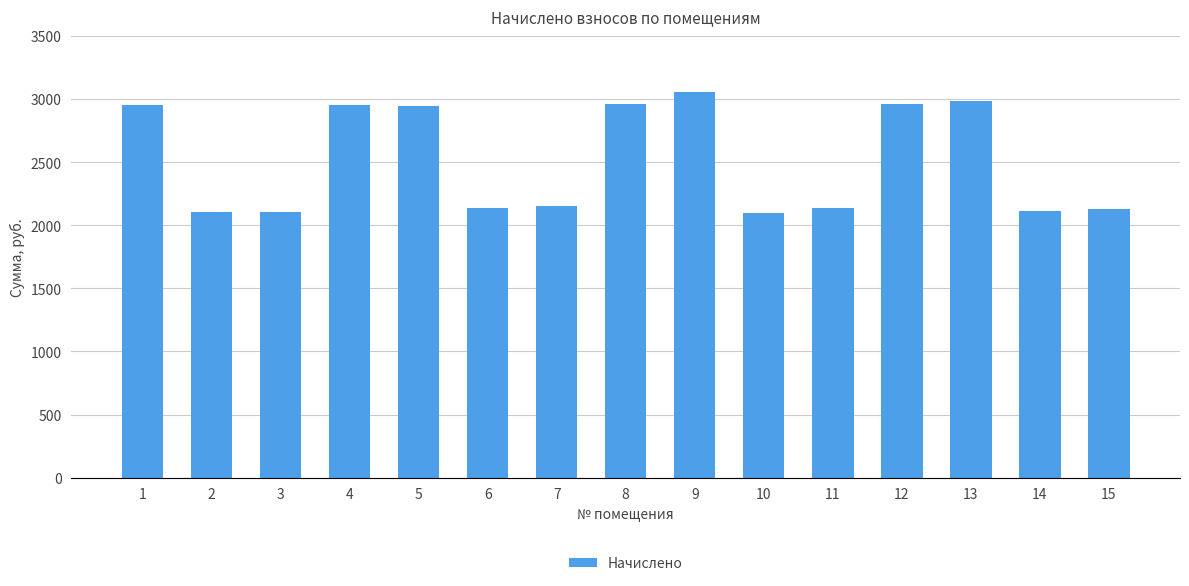

Which has a higher value, 13 or 2?

13